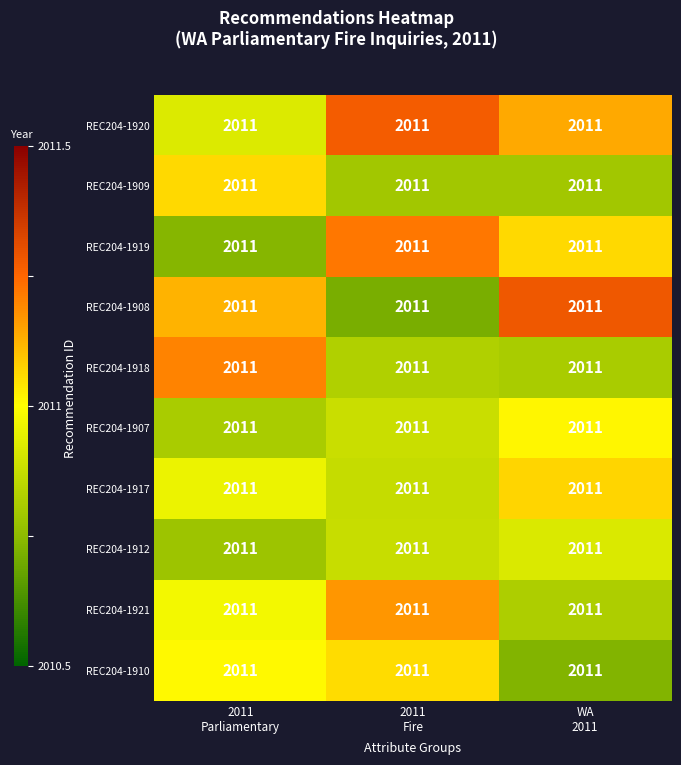

Is it true that REC204-1917 equals 2011.1 at WA 2011?

True